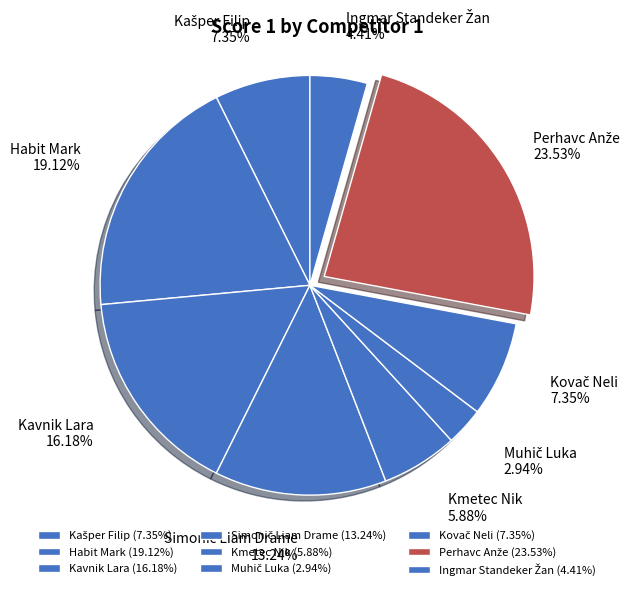

Does any single category account for the majority?

No